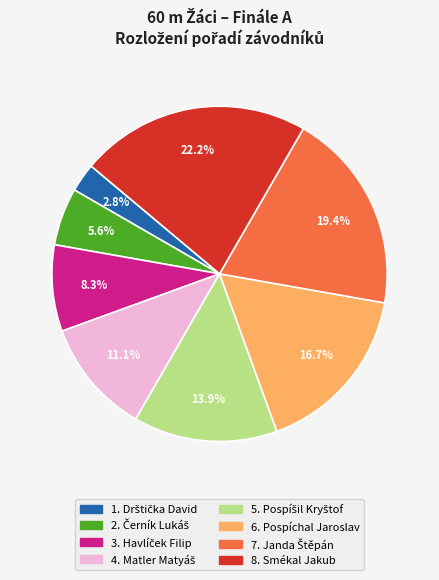

Does any single category account for the majority?

No